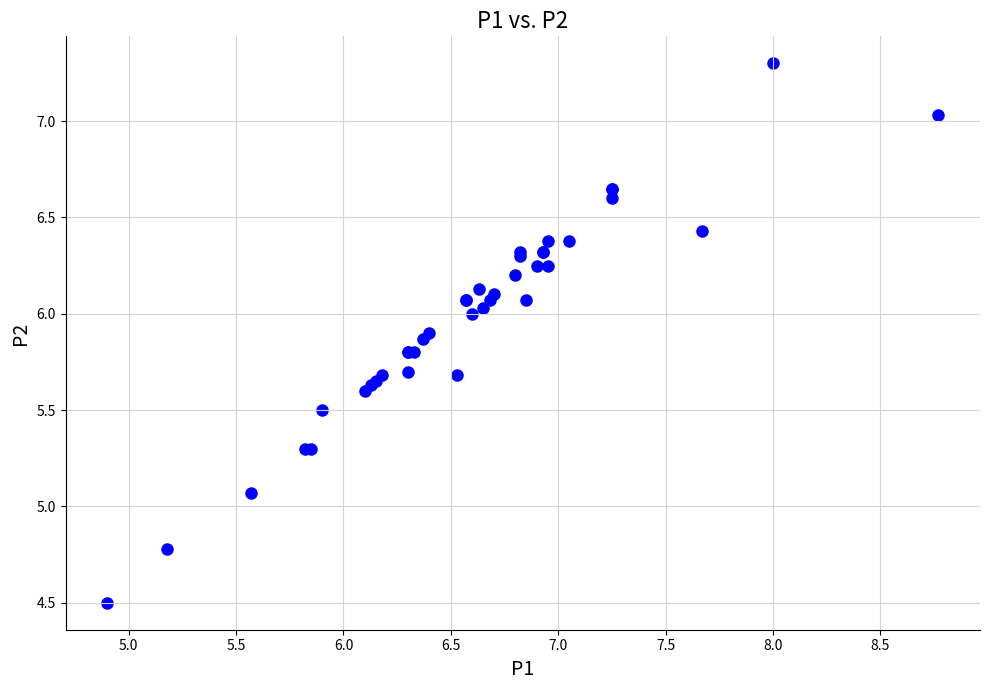

What Y value in the scatter plot is closest to 5?

5.1